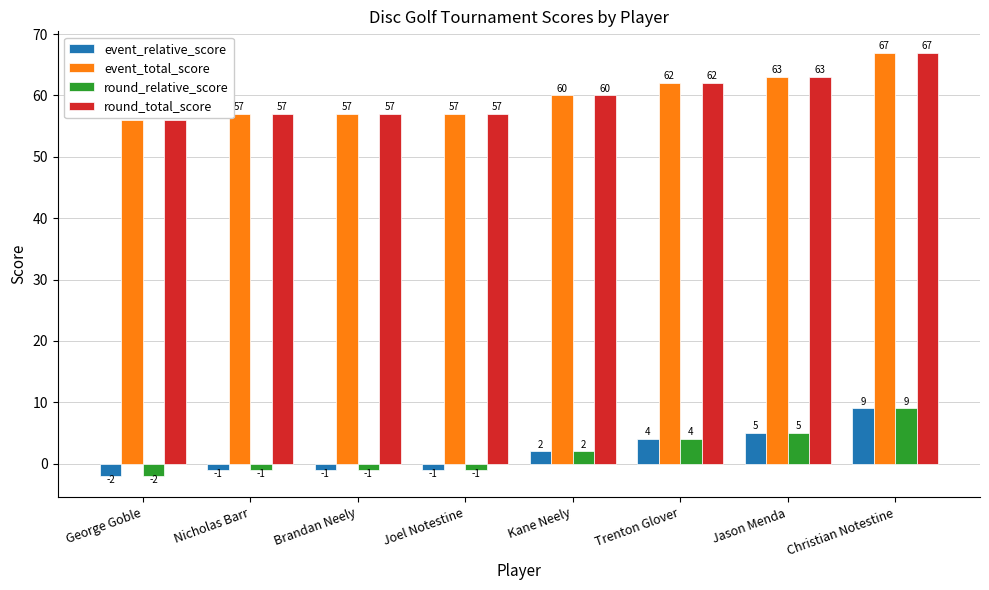

What is the approximate value of round_total_score at Kane Neely?

60